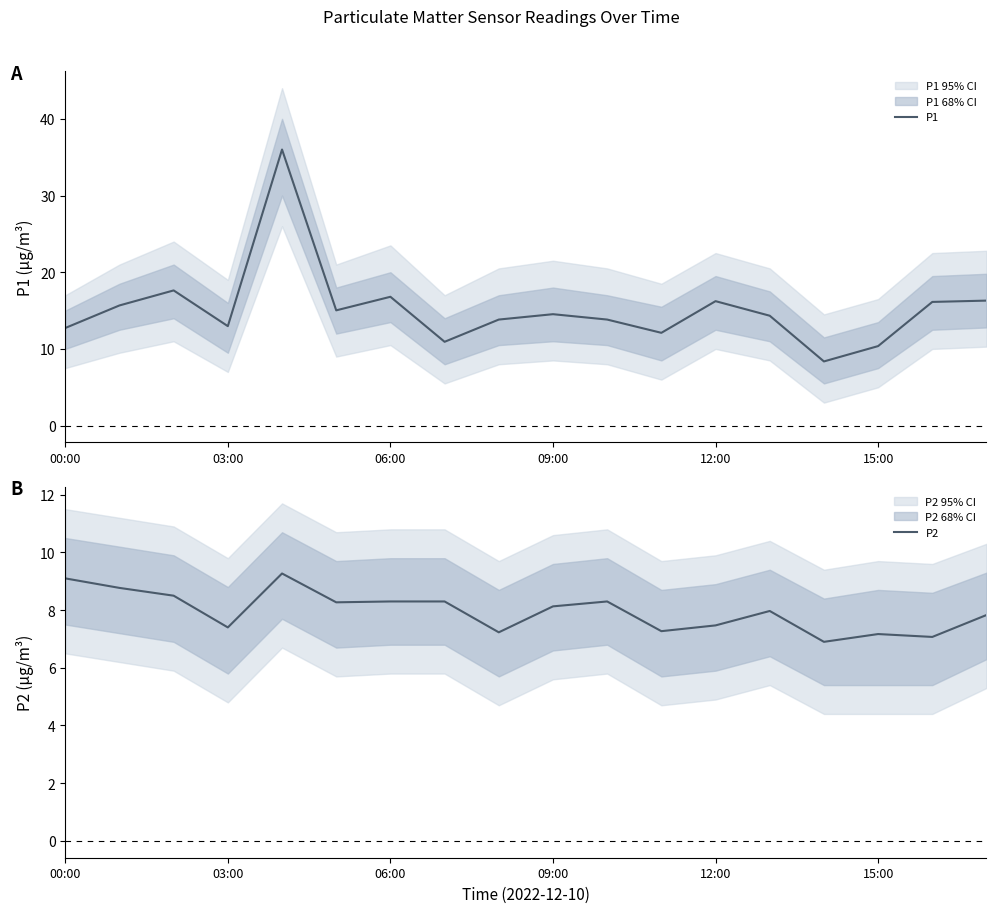

Rank the series by their maximum value, from highest to lowest.

P1, P2